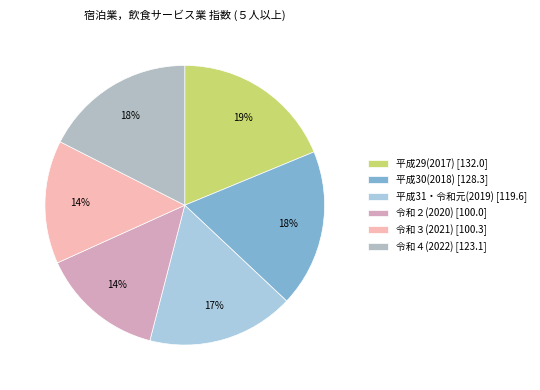

Which category has the biggest portion of the pie?

平成29(2017)